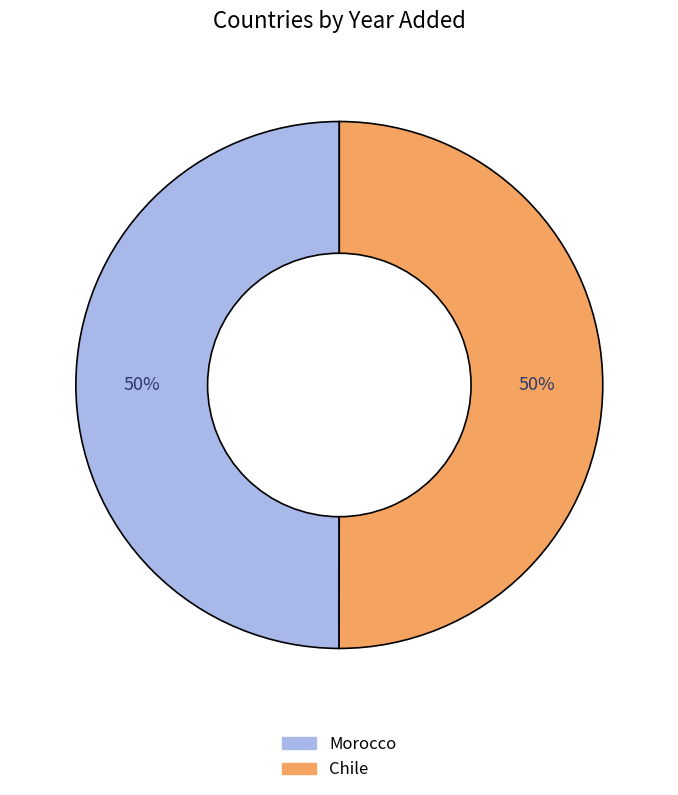

What percentage is the Morocco slice, to the nearest percent?

50%